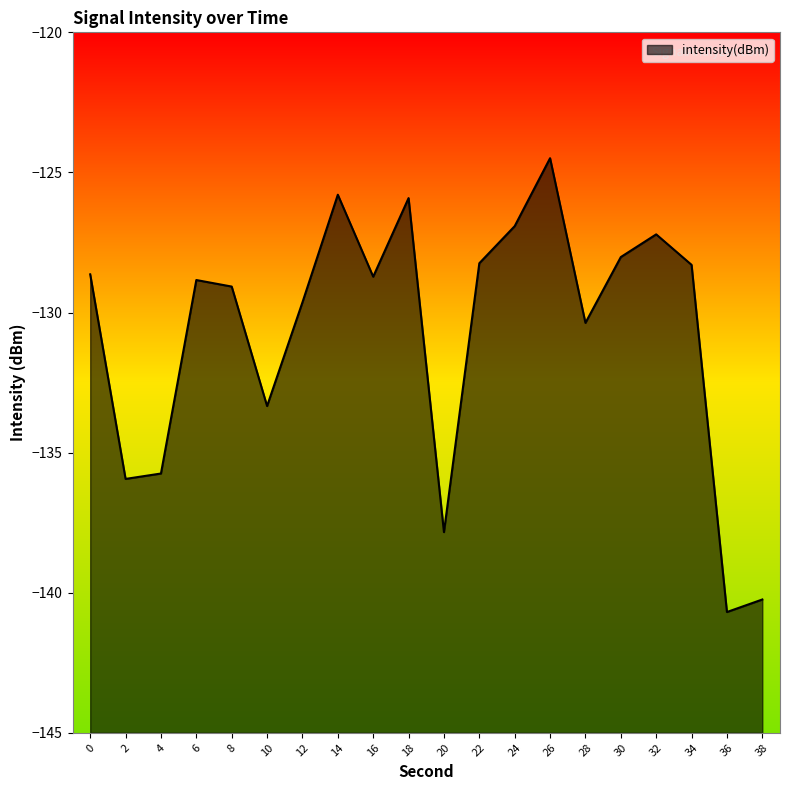

Is it true that the value at 36 is -140.7?

True